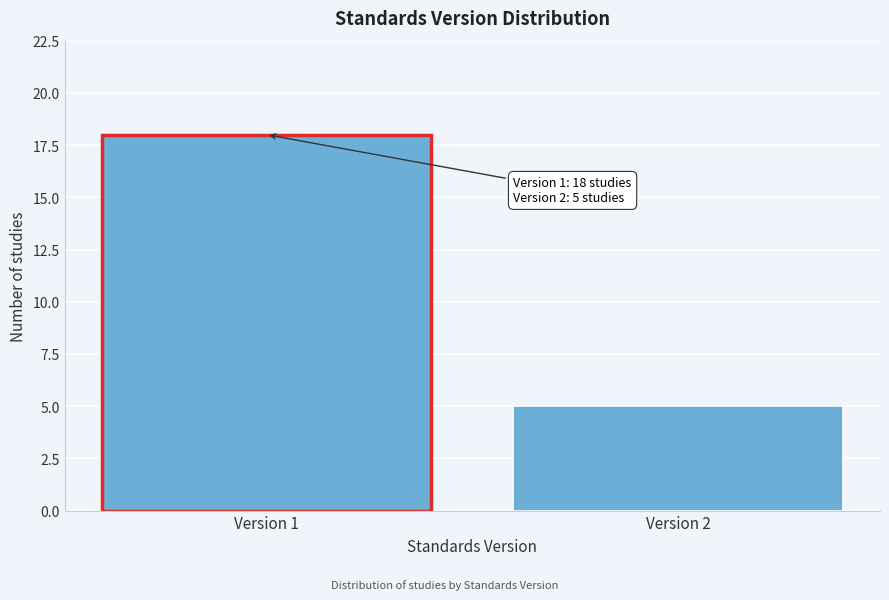

Reading left to right, what are all the values shown in this chart?

18	5